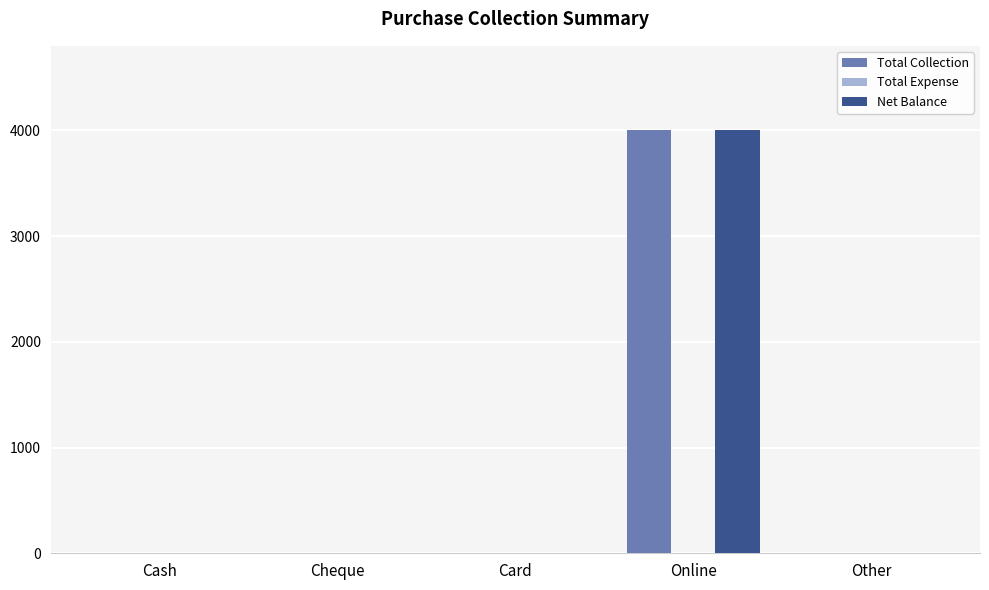

What is the highest value of the Net Balance series?

4000